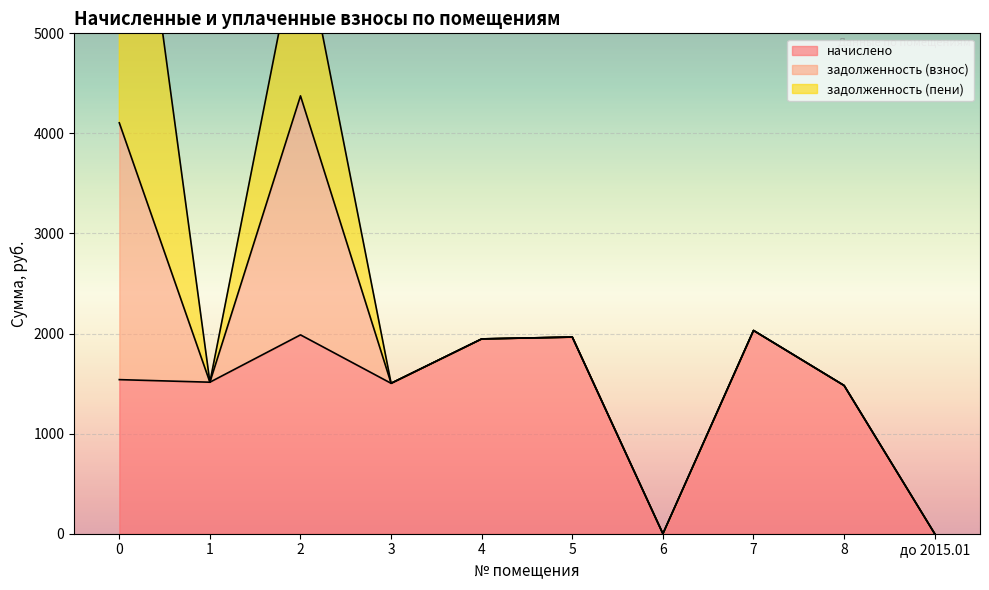

Is the value of начислено at 8 greater than the value of задолженность (взнос) at 4?

Yes